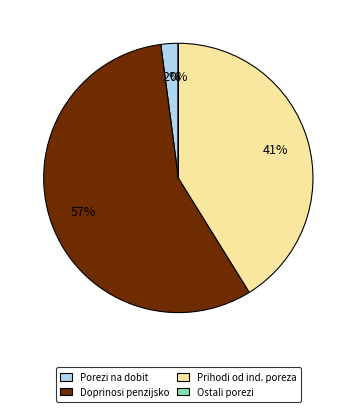

Is it true that Doprinosi penzijsko is 48% of the pie?

False